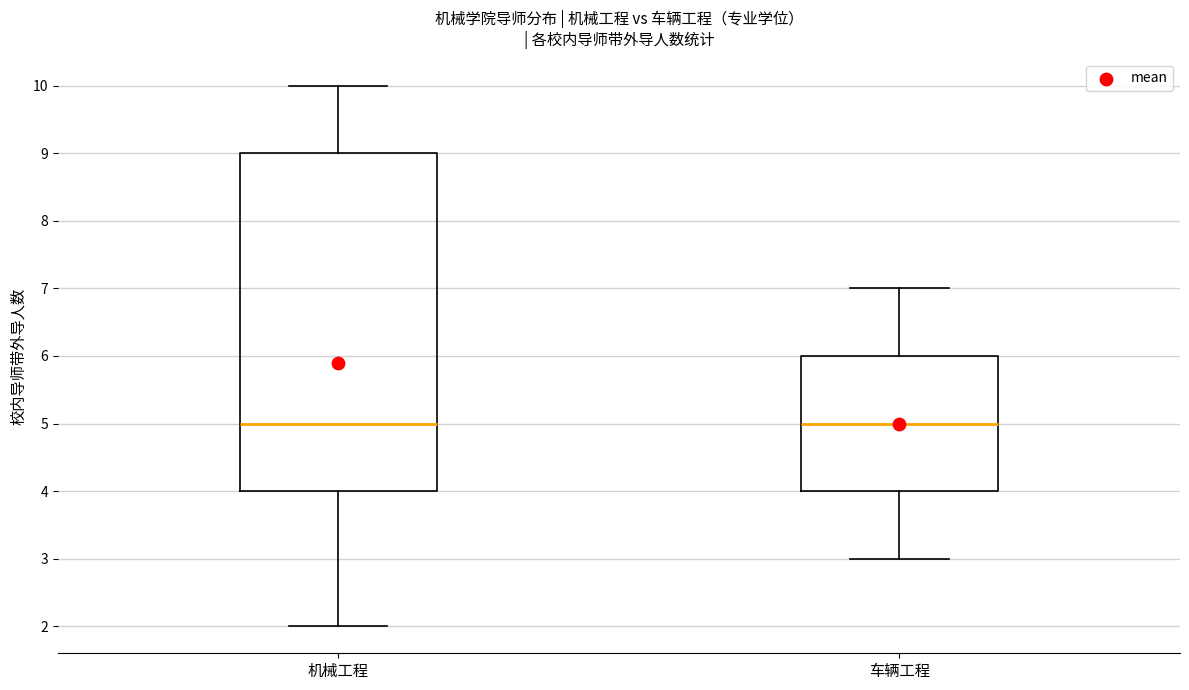

Reading left to right, transcribe this box plot: for each box, give where its median line is, the range the box spans, and where its two whiskers end, as read against the y-axis. The values are not printed on the chart, so give them approximately, as read against the axis.

机械工程: median 5, box 4 to 9, whiskers 2 to 10
车辆工程: median 5, box 4 to 6, whiskers 3 to 7